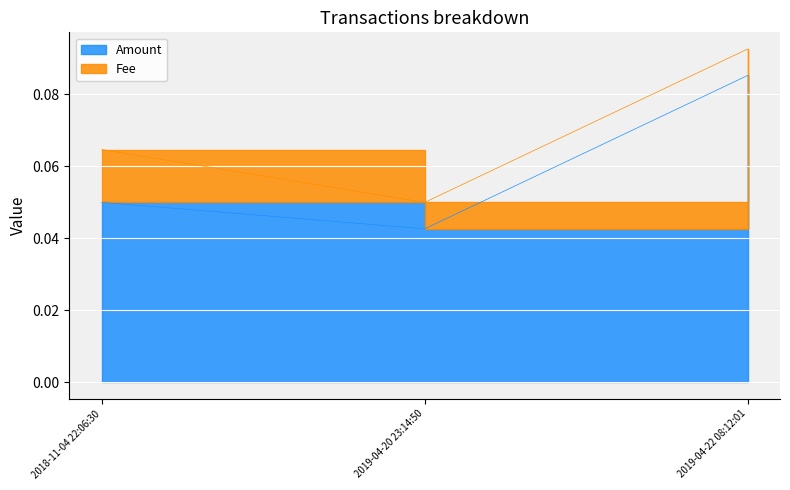

What is the maximum value shown in the chart?

0.1